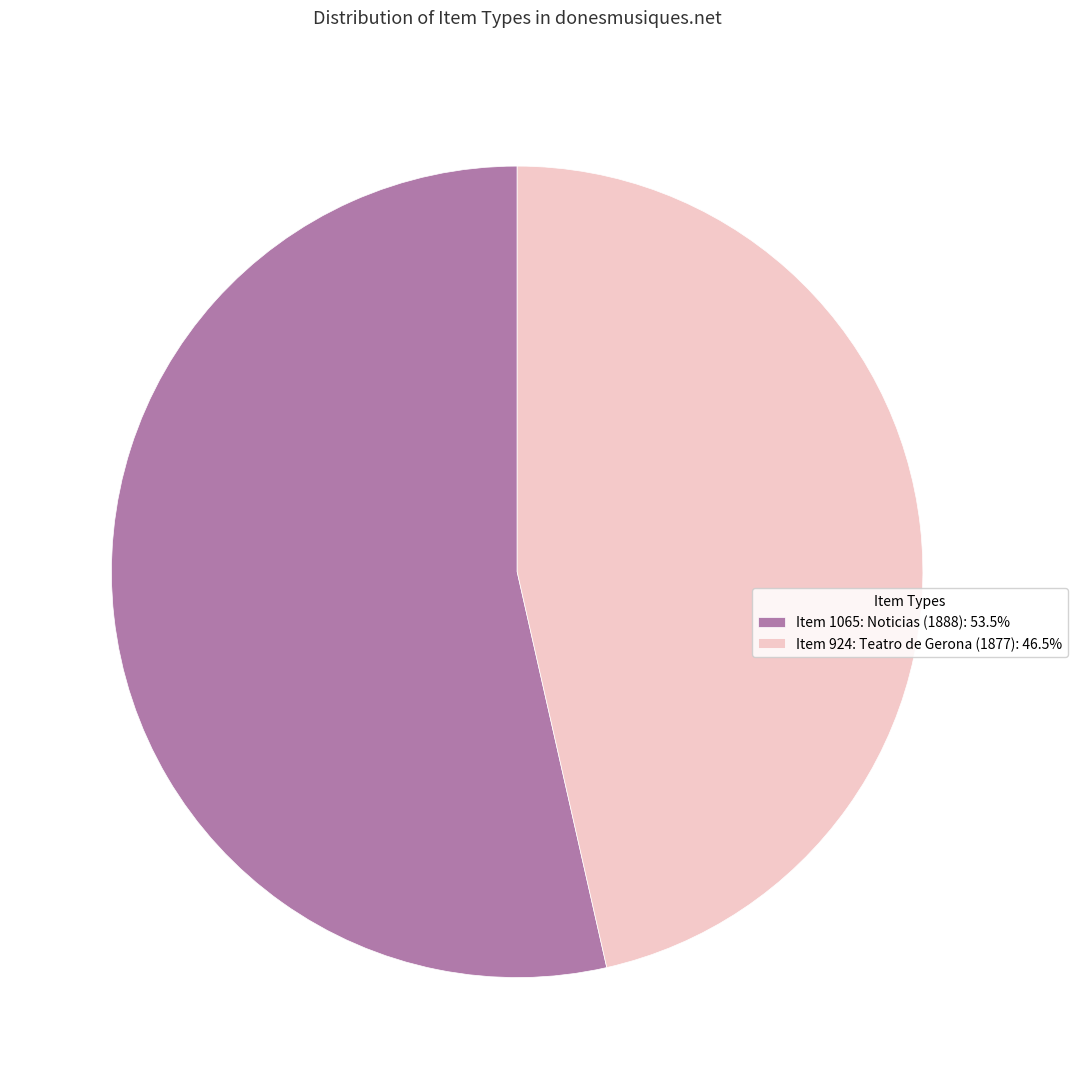

Is there a majority slice in this chart?

Yes